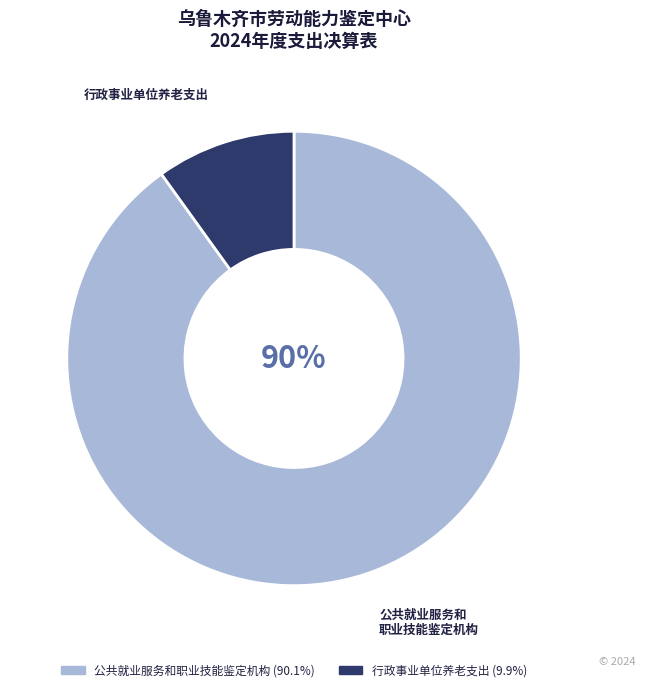

What percentage is the 行政事业单位养老支出 slice, to the nearest percent?

10%